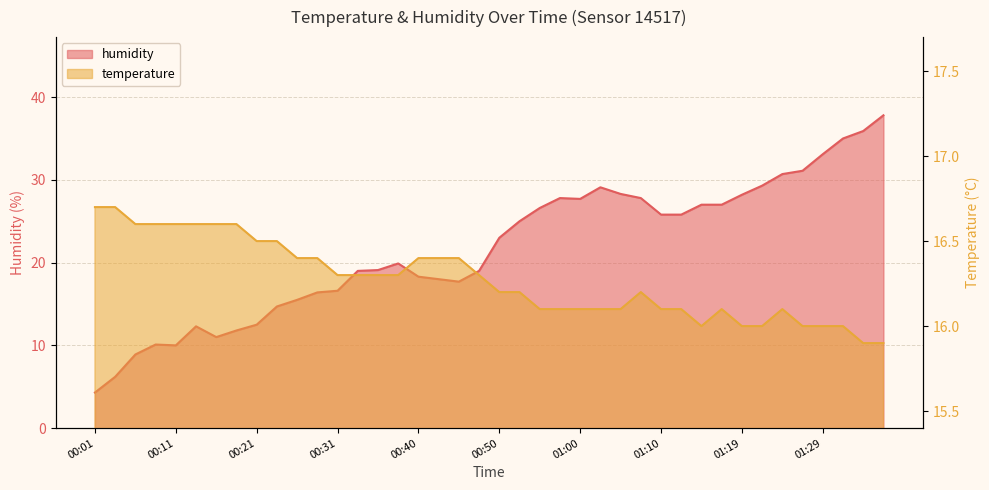

What is the sum of all humidity values?

863.3